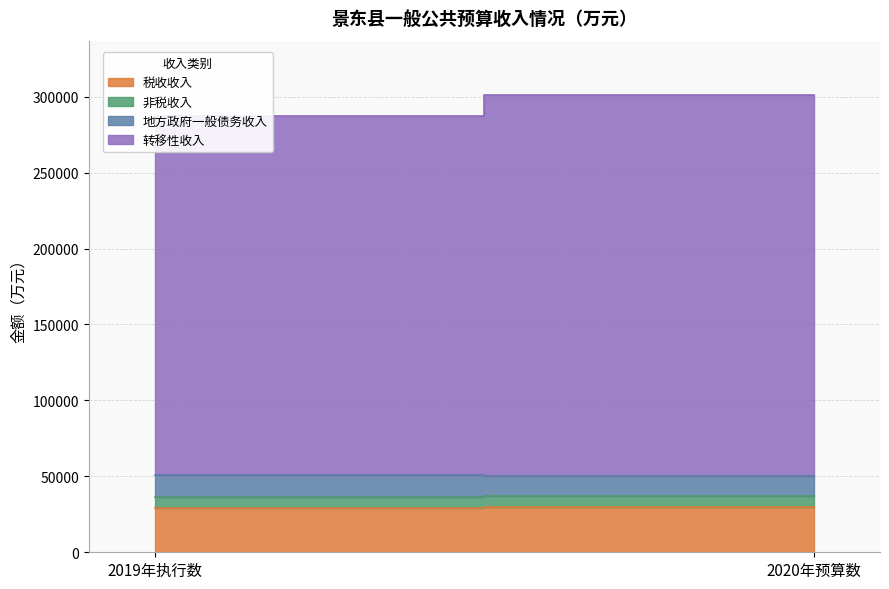

Which category has the lowest value in the 税收收入 series?

2019年执行数